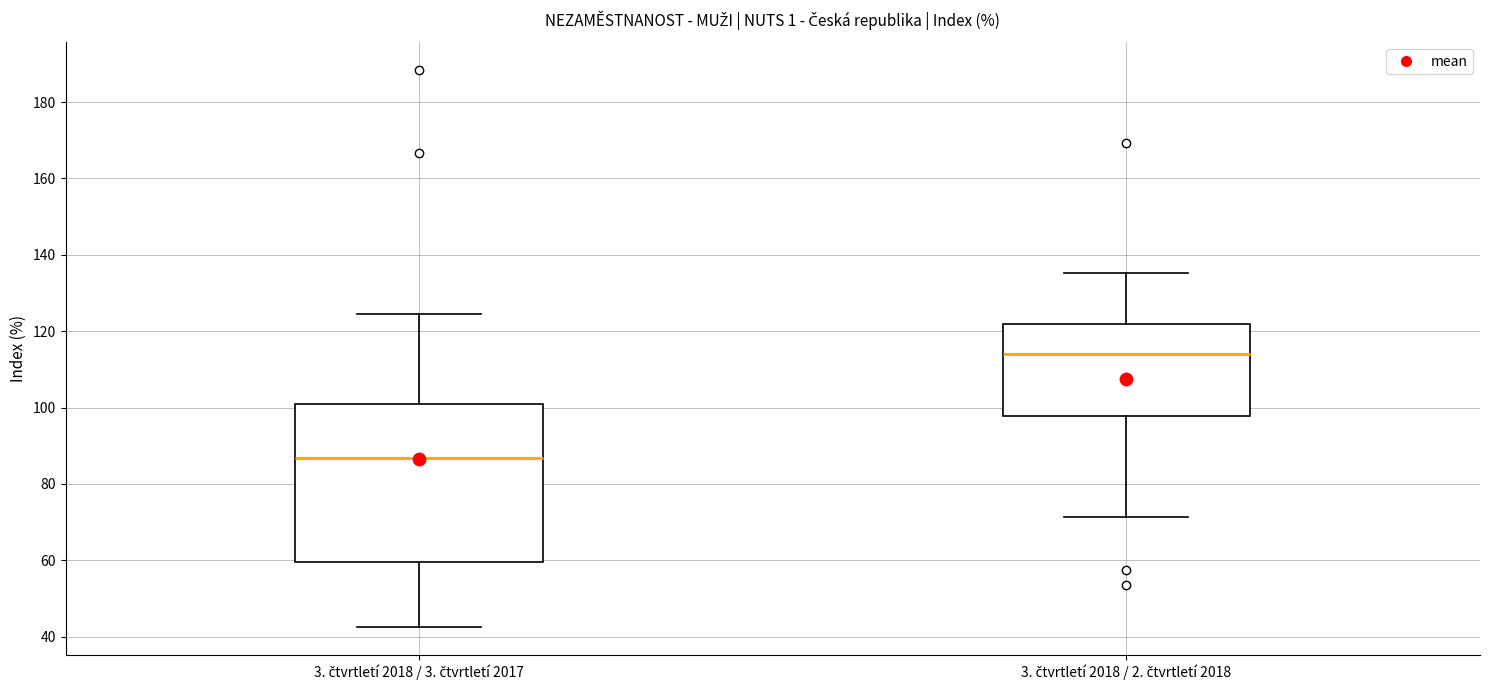

Reading left to right, transcribe this box plot: for each box, give where its median line is, the range the box spans, and where its two whiskers end, as read against the y-axis. The values are not printed on the chart, so give them approximately, as read against the axis.

3. čtvrtletí 2018 / 3. čtvrtletí 2017: median 86, box 60 to 100, whiskers 42 to 124
3. čtvrtletí 2018 / 2. čtvrtletí 2018: median 114, box 98 to 122, whiskers 72 to 136